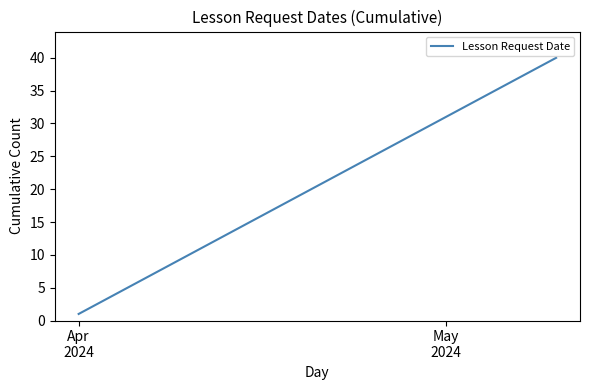

What is the greatest value displayed?

40